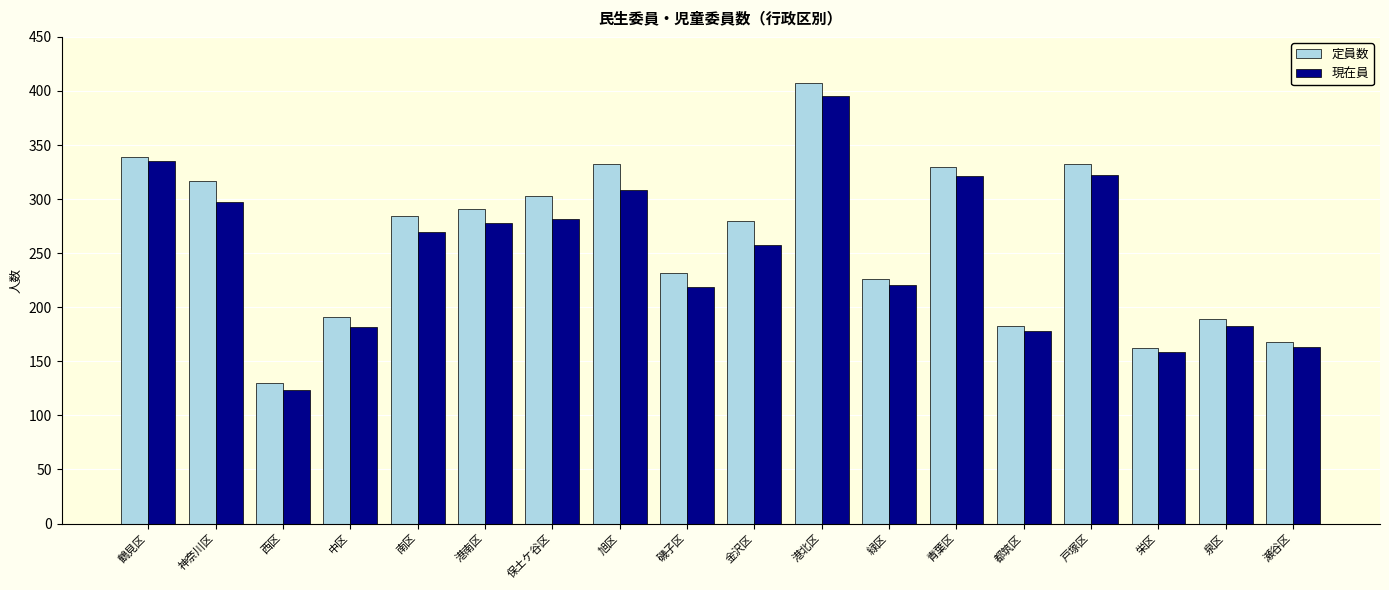

What is the sum of the 現在員 values at 旭区 and 保土ケ谷区?

590